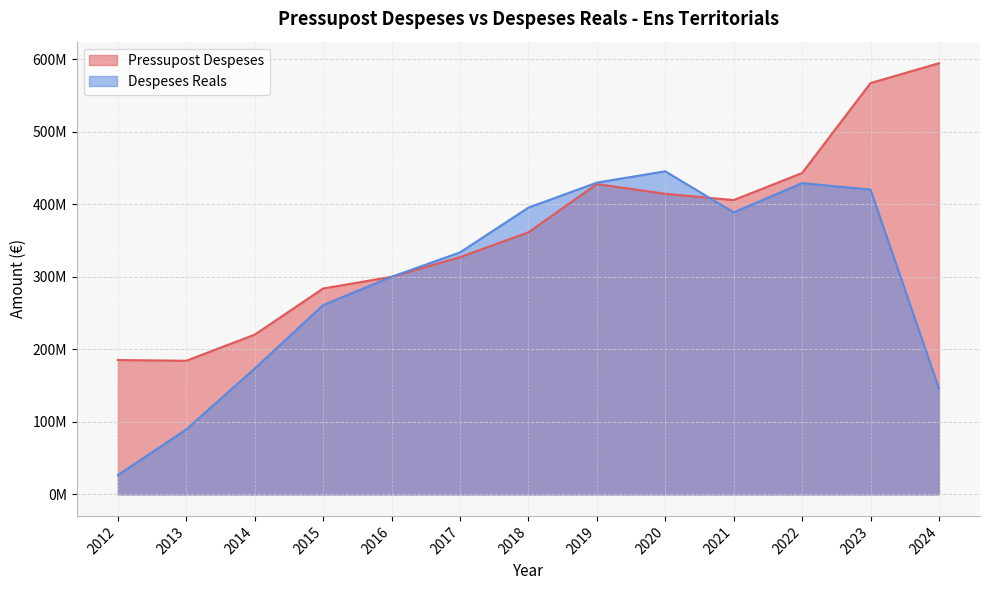

What is the highest value of the Pressupost Despeses series?

594771260.0